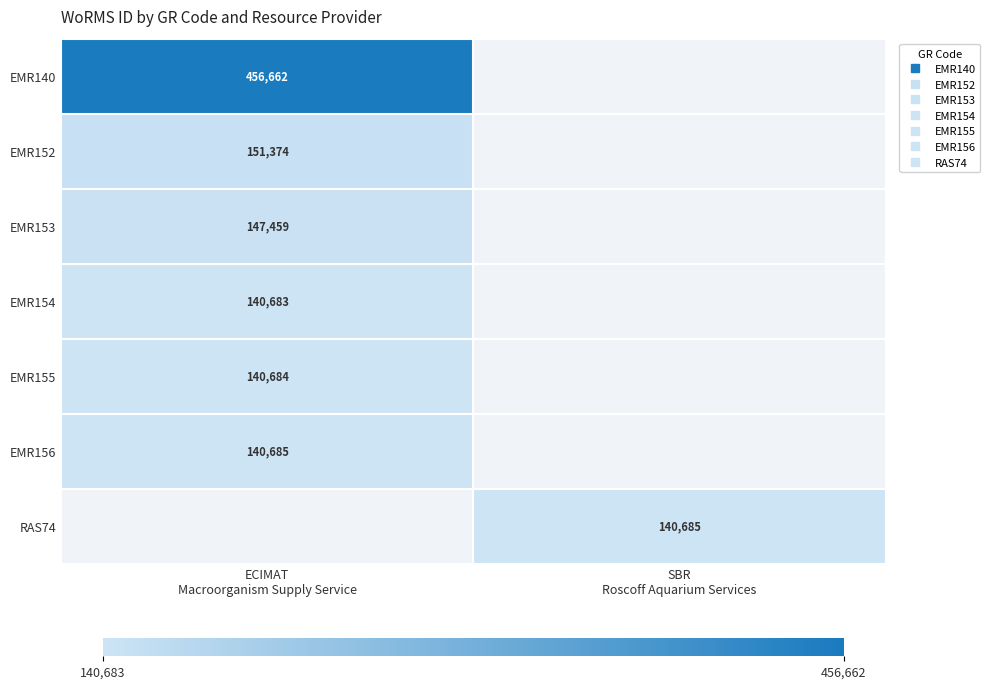

Where is EMR156 nearest to the value 140685?

ECIMAT Macroorganism Supply Service